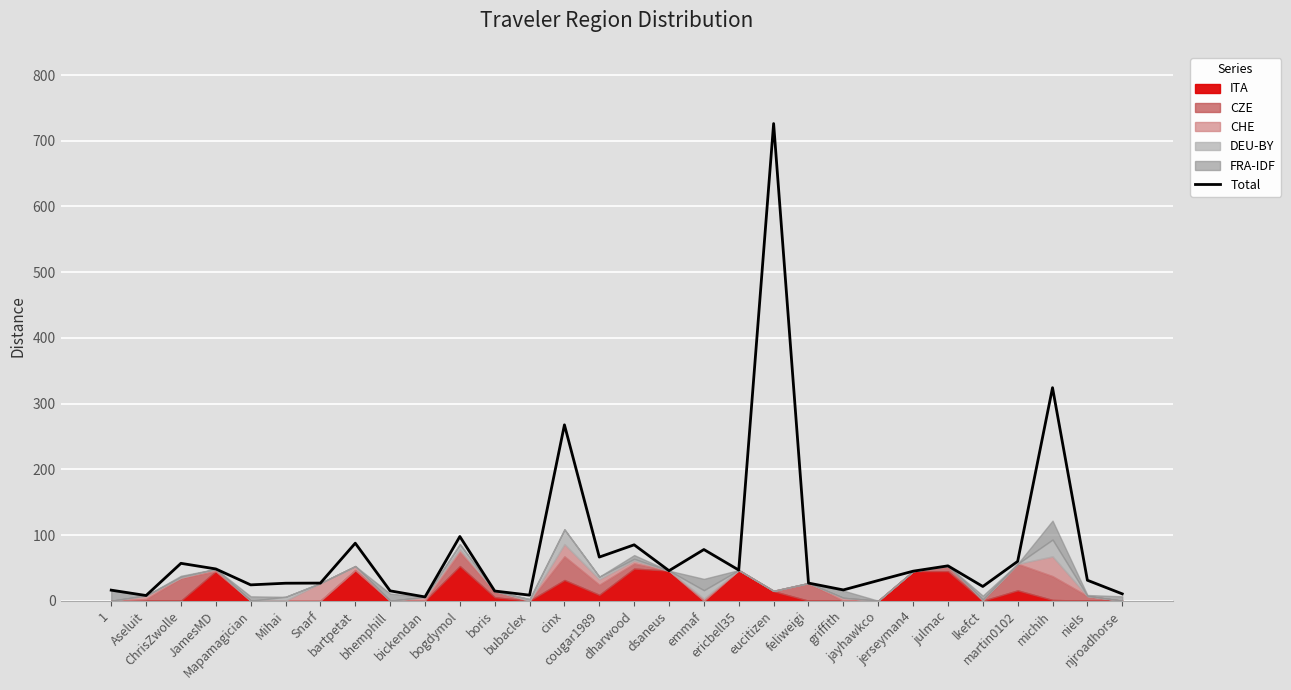

Is it true that the value at jayhawkco is 42.1?

False